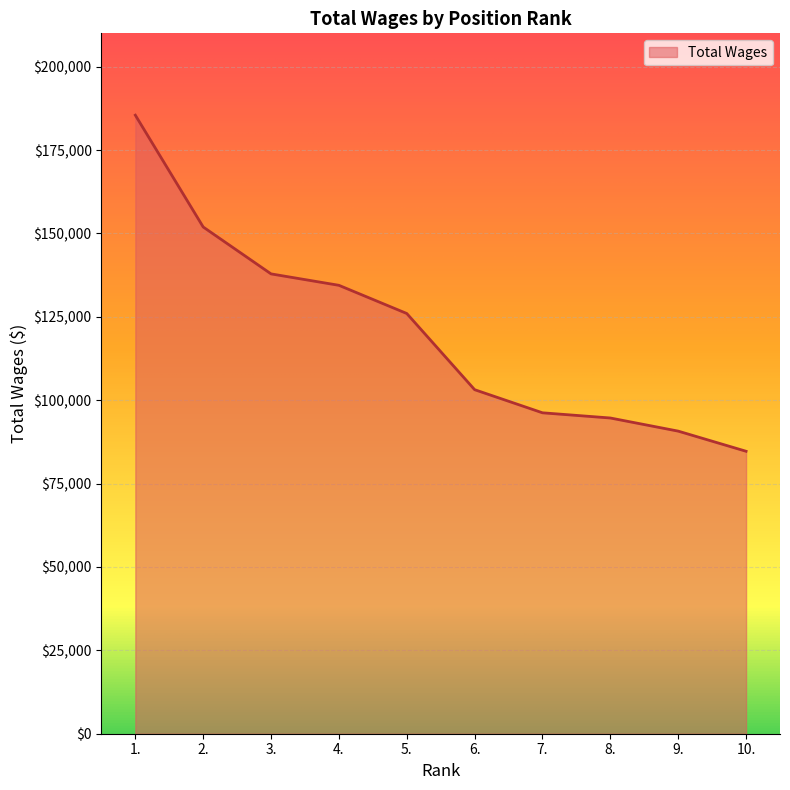

List the labels in order of value, largest first.

1., 2., 3., 4., 5., 6., 7., 8., 9., 10.